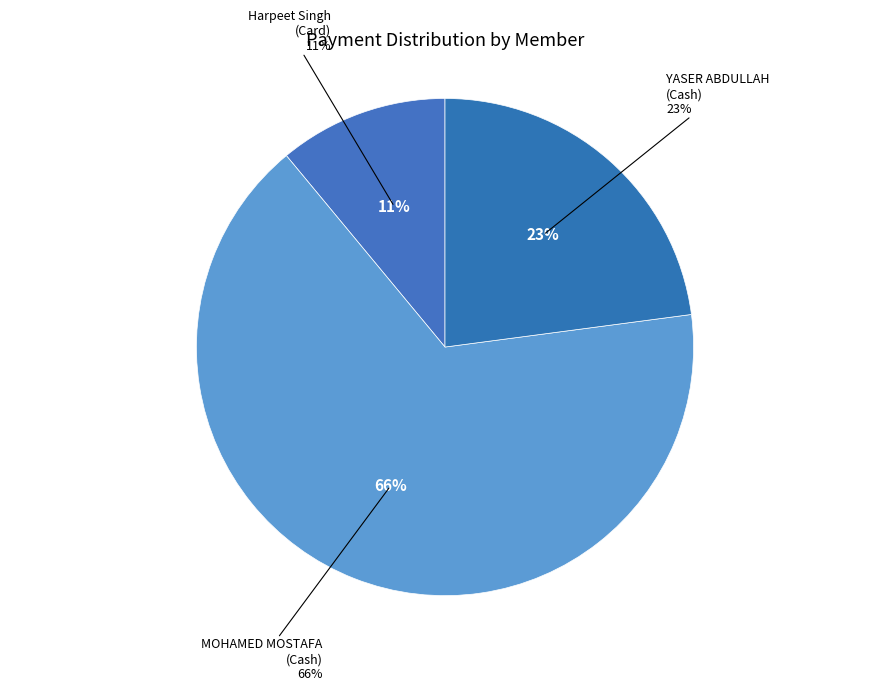

Rank the categories by value from highest to lowest.

MOHAMED MOSTAFA
(Cash), YASER ABDULLAH
(Cash), Harpeet Singh
(Card)